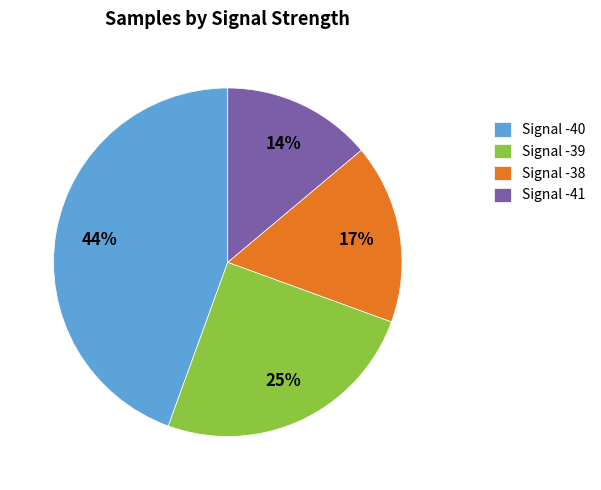

What is the ratio of the value at Signal -40 to the value at Signal -39?

1.8